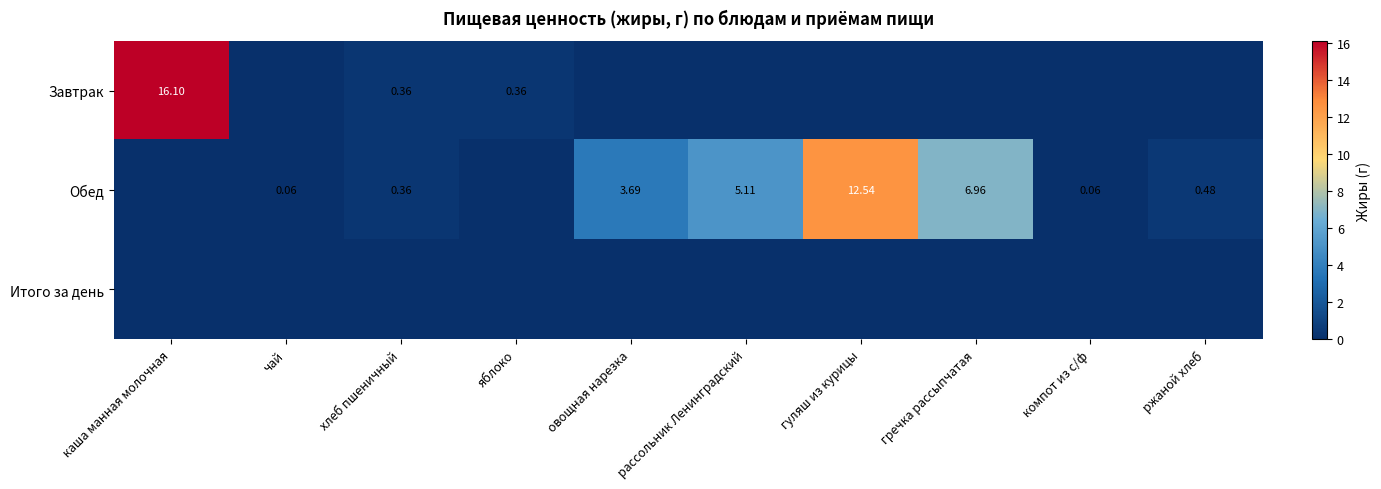

The Обед series shows 12.5 at гуляш из курицы. True or false?

True